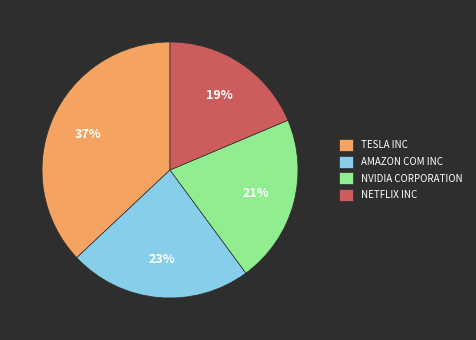

Is the sum of TESLA INC and AMAZON COM INC greater than half?

Yes